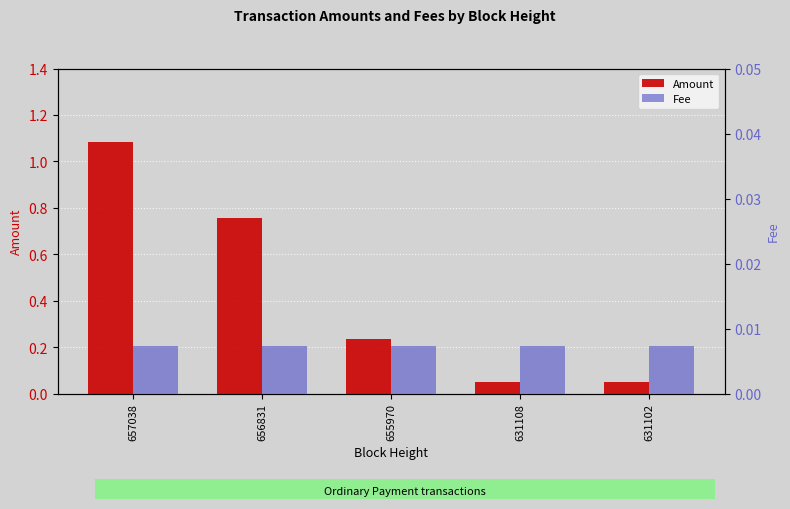

Between 657038 and 631108, which series saw the biggest shift?

Amount